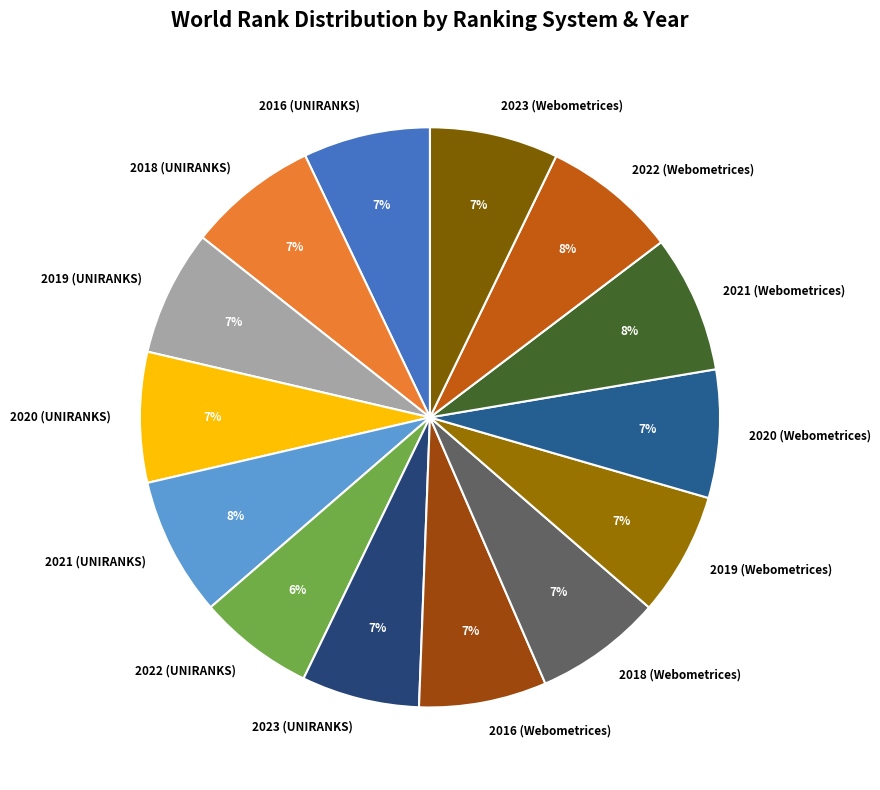

To the nearest percent, what is the average slice percentage?

7%